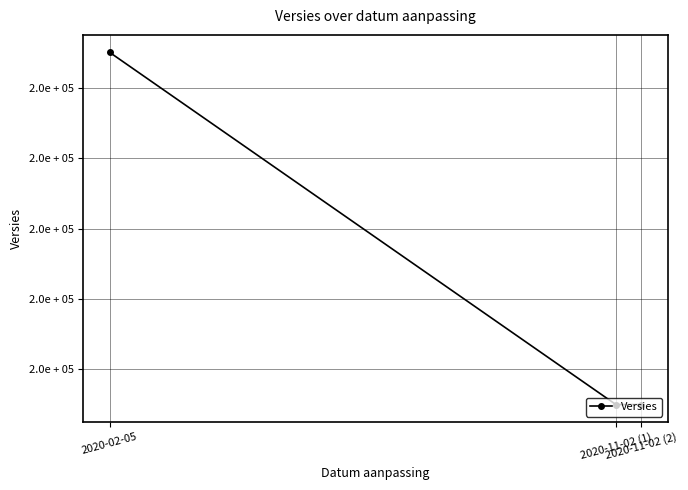

Which has a higher value, 2020-11-02 (1) or 2020-02-05?

2020-11-02 (1)